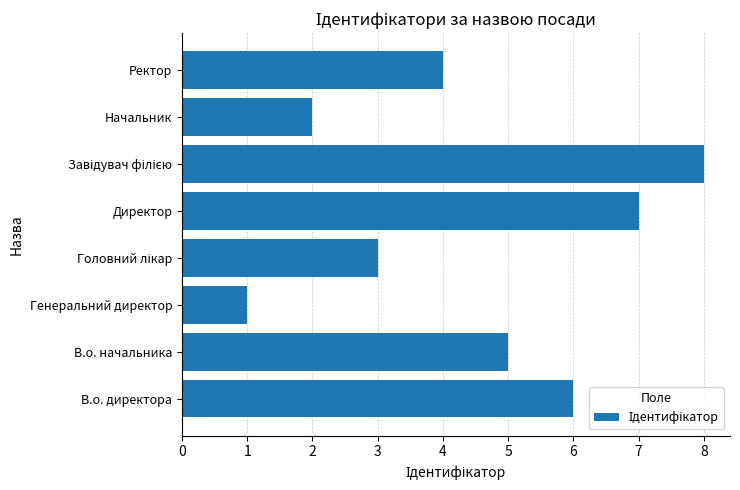

Between Ректор and Директор, which is larger?

Директор